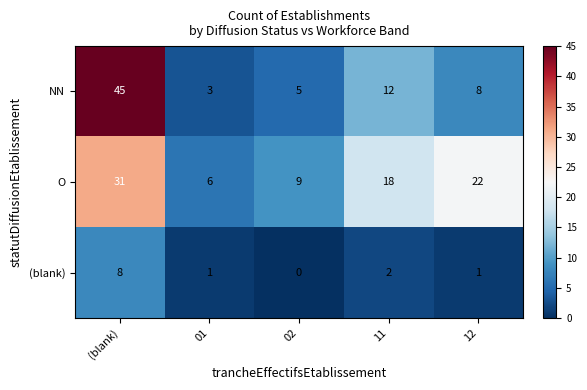

What is the approximate value of NN at 01?

3